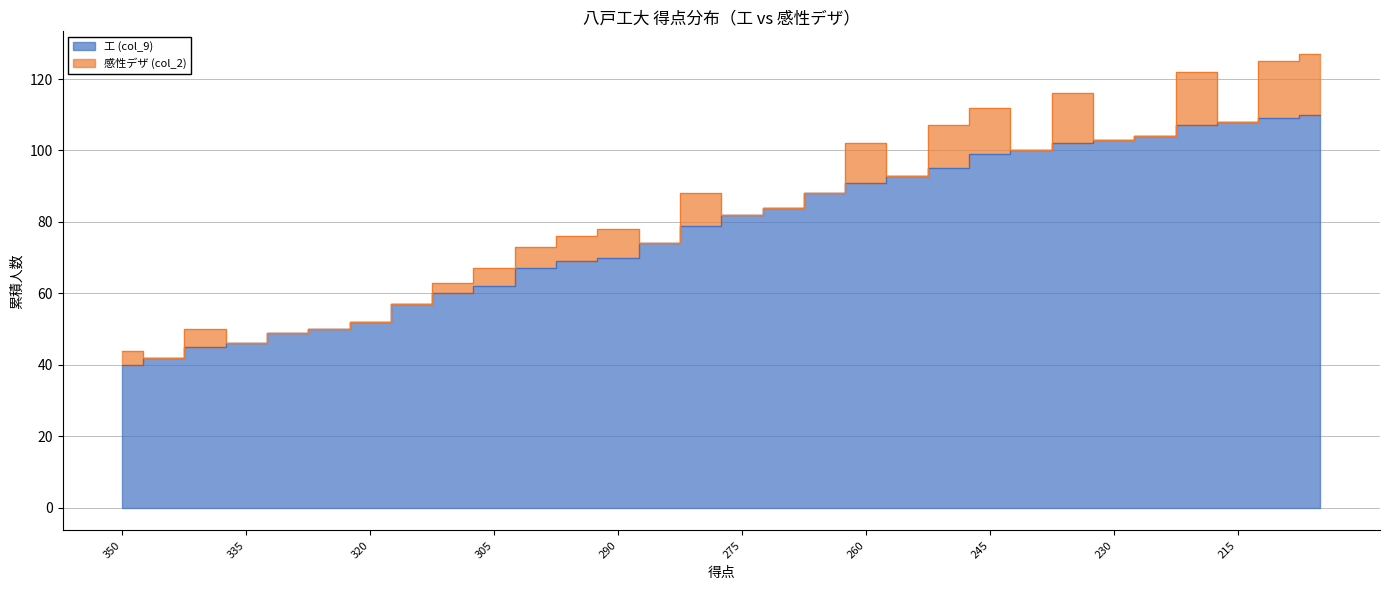

What is the smallest value displayed?

40